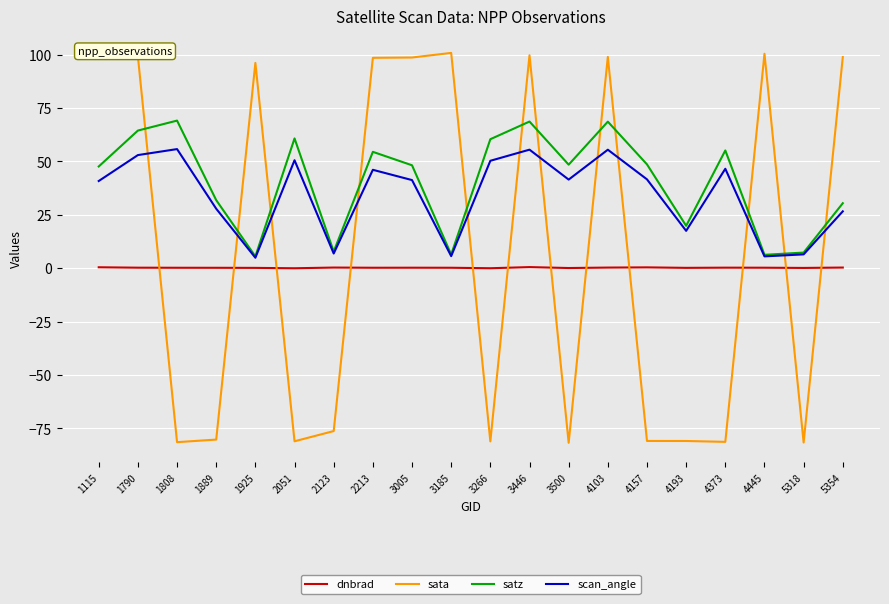

Where is the first local minimum for satz?

1925